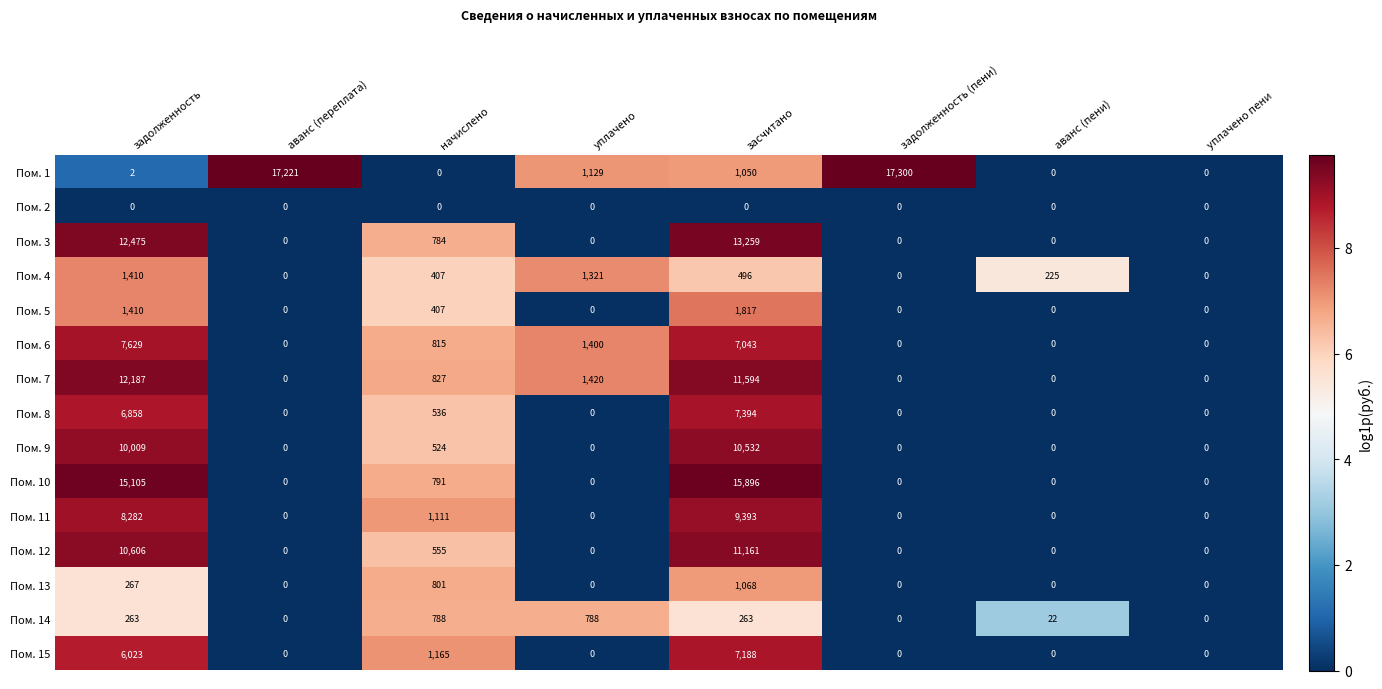

Rank the series by their maximum value, from highest to lowest.

Пом. 1, Пом. 10, Пом. 3, Пом. 7, Пом. 12, Пом. 9, Пом. 11, Пом. 6, Пом. 8, Пом. 15, Пом. 5, Пом. 4, Пом. 13, Пом. 14, Пом. 2